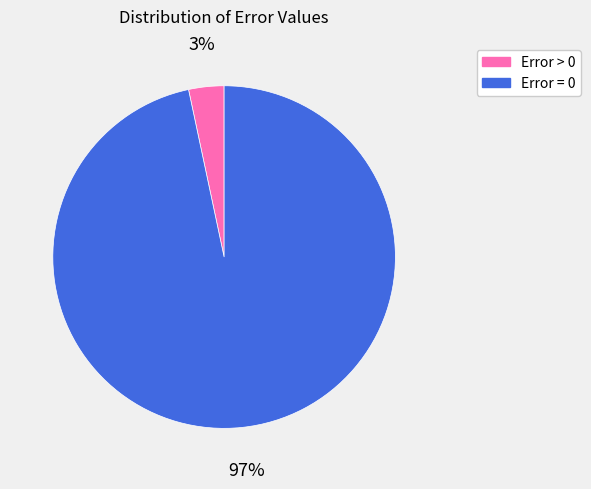

Between Error > 0 and Error = 0, which is larger?

Error = 0